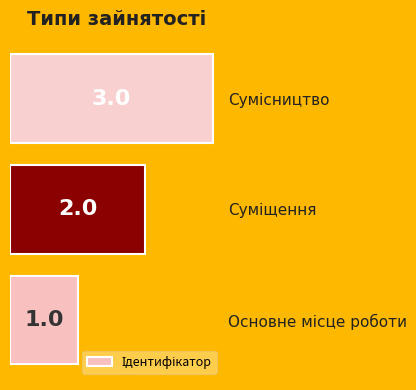

What is the minimum value shown in the chart?

1